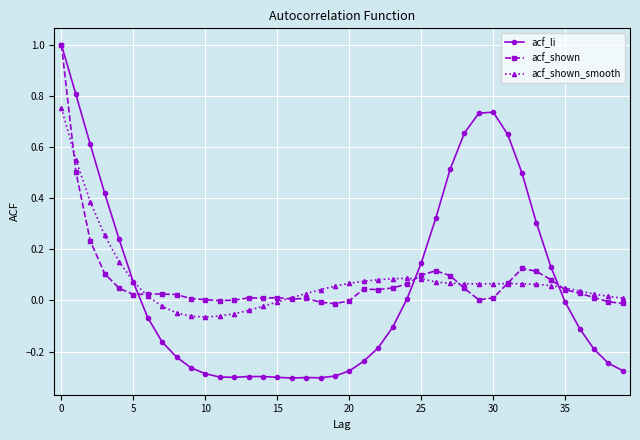

True or false: acf_shown has more than 2 interior local peaks.

True